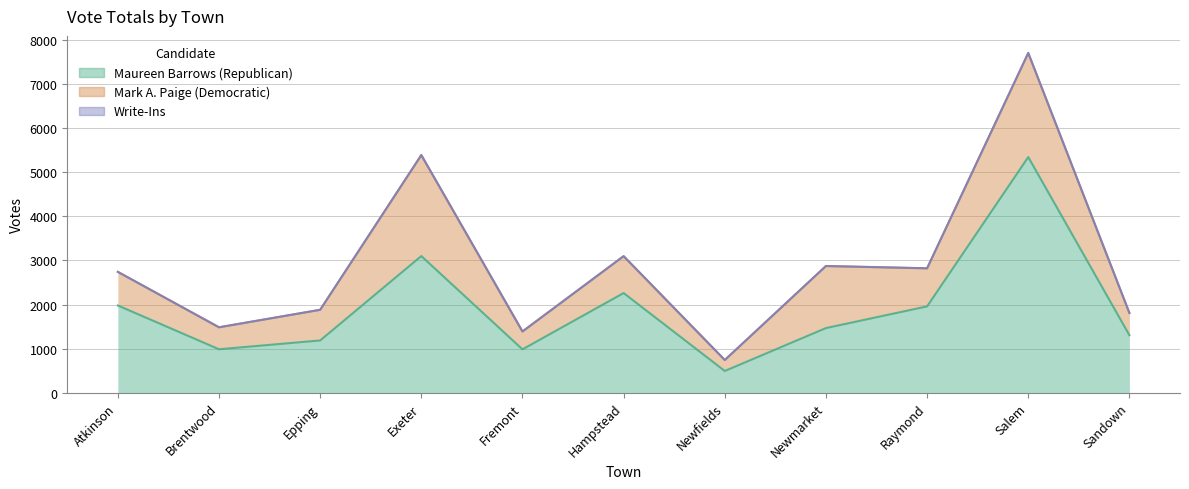

Reading right to left, list all the values displayed in this chart.

Maureen Barrows (Republican): 1303	5347	1957	1465	491	2260	982	3100	1184	984	1978
Mark A. Paige (Democratic): 504	2359	863	1407	248	838	403	2288	695	499	763
Write-Ins: 1	6	3	3	2	0	5	7	2	0	0